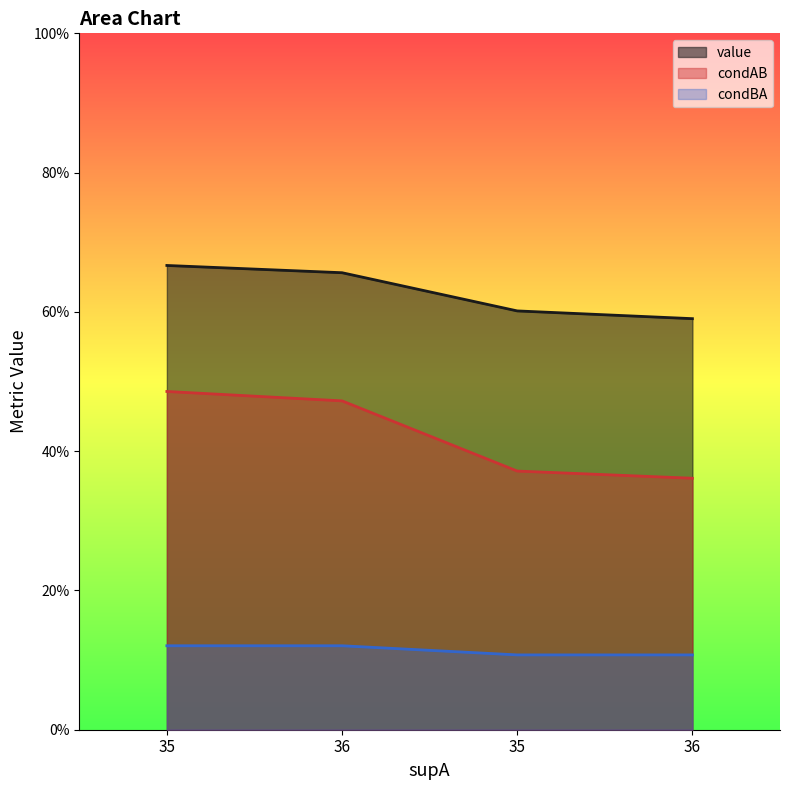

The value of condBA at 35 is 0.1. True or false?

True